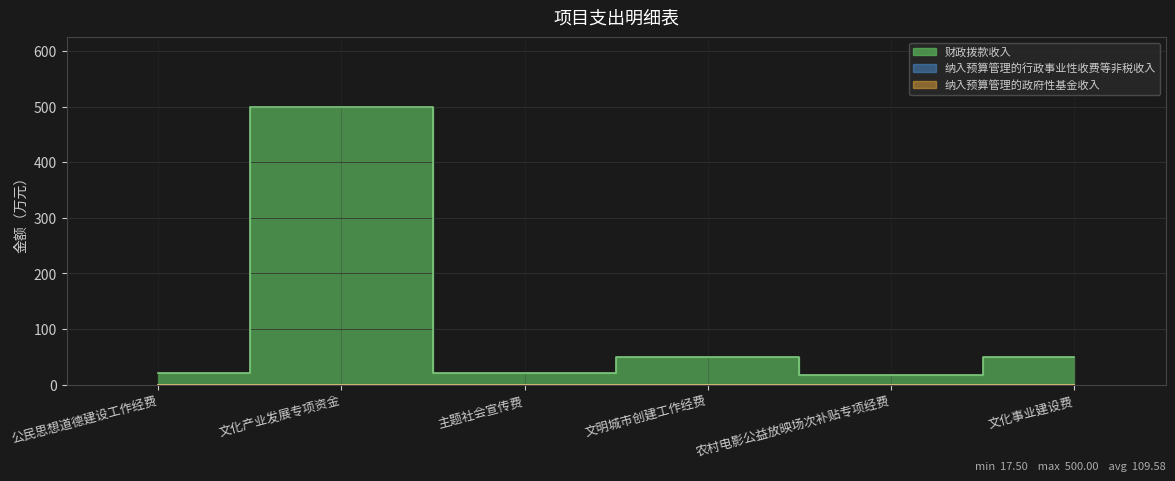

The 纳入预算管理的政府性基金收入 series shows 0.0 at 公民思想道德建设工作经费. True or false?

True